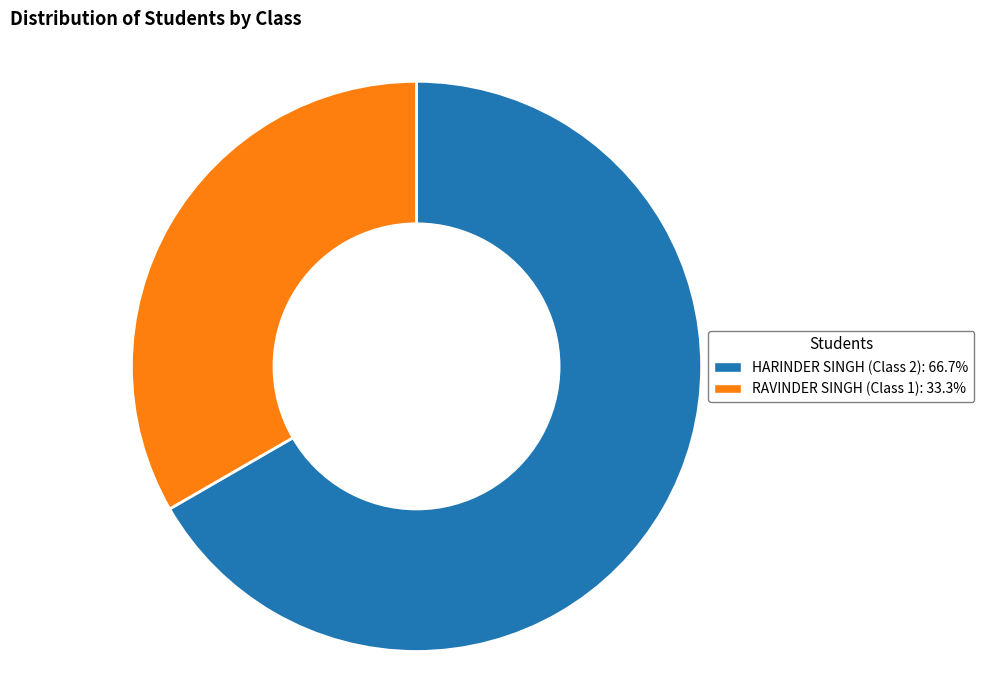

Does HARINDER SINGH (Class 2): 66.7% represent more than half of the total?

Yes